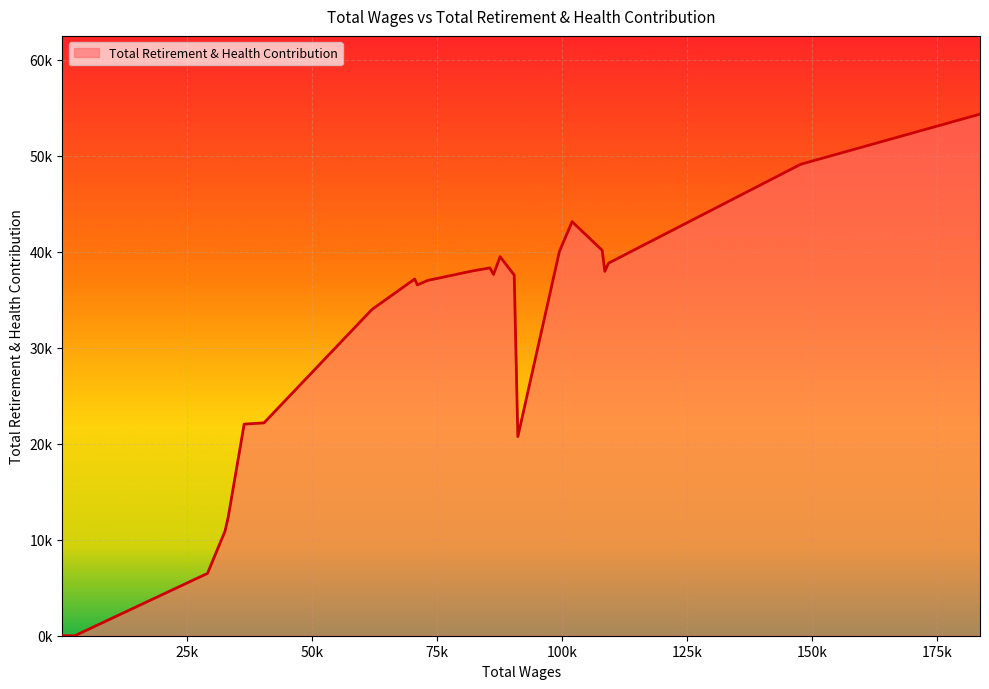

Is this an area chart (filled region under the line)?

Yes